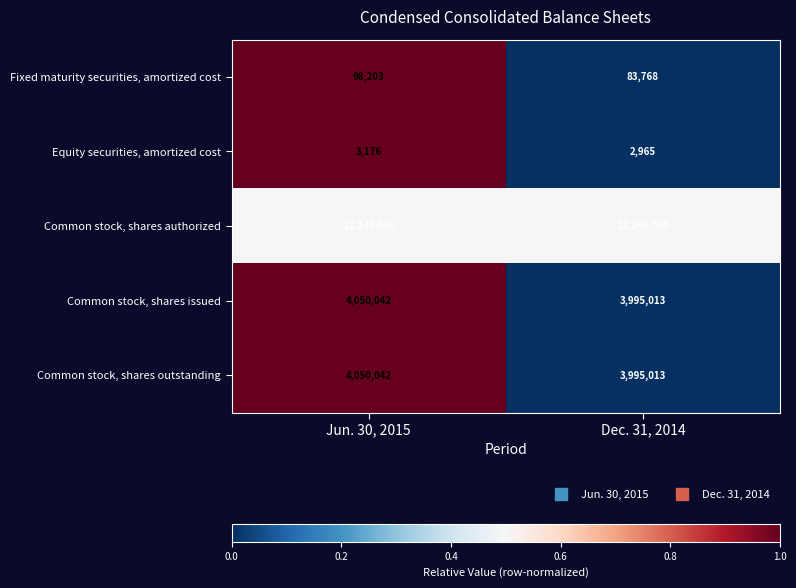

What is the spread (max minus min) of values at Dec. 31, 2014?

12237035